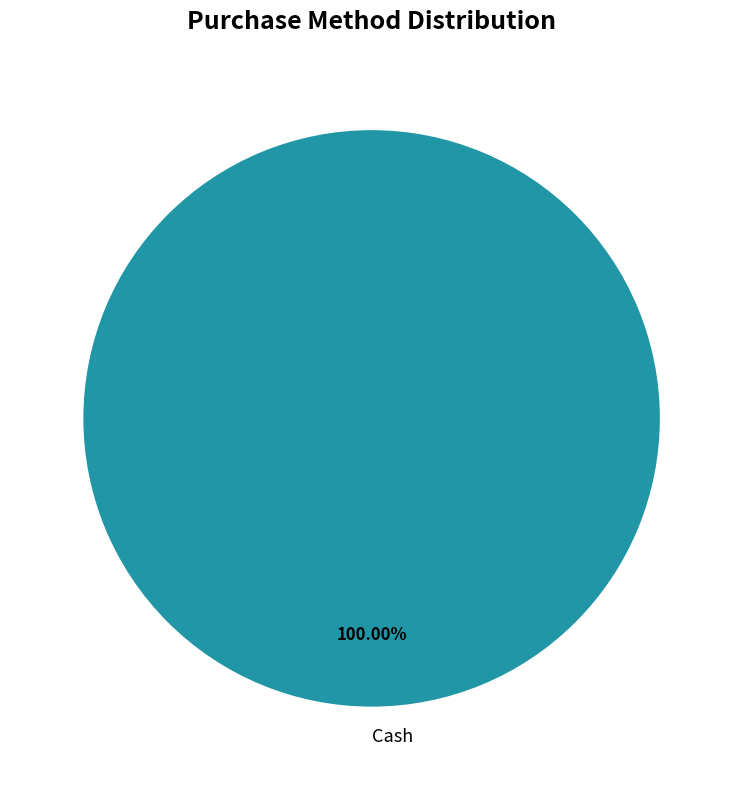

Rank the categories by value from lowest to highest.

Cash